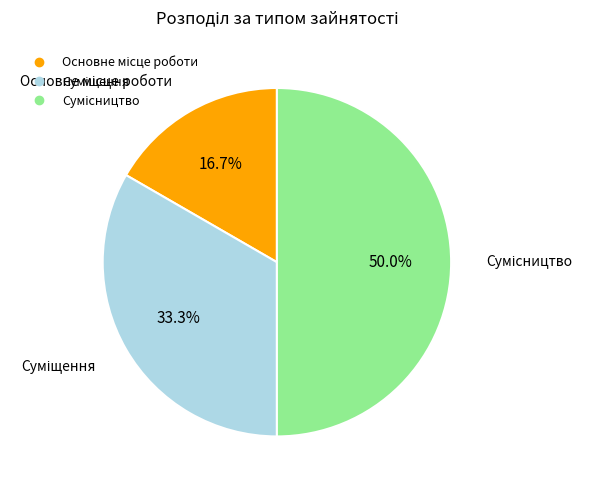

What percentage is NOT represented by Суміщення?

66.7%